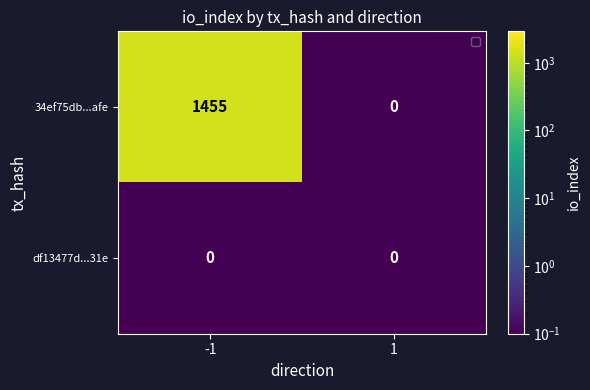

List the series in order of their overall mean, lowest first.

df13477d...31e, 34ef75db...afe